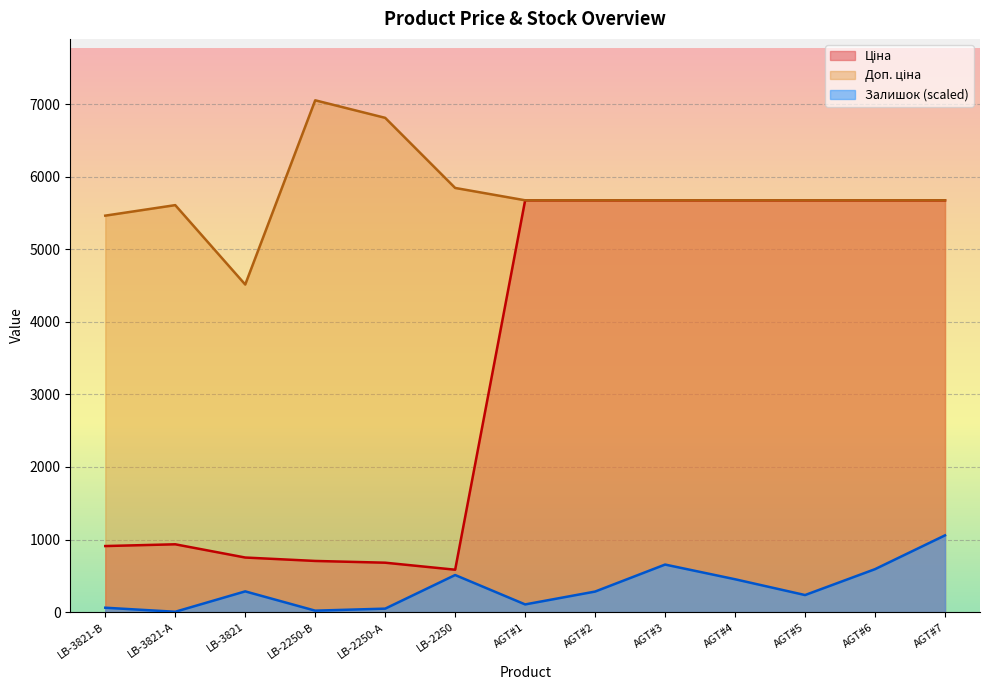

Which series has the largest total across all categories?

Доп. ціна